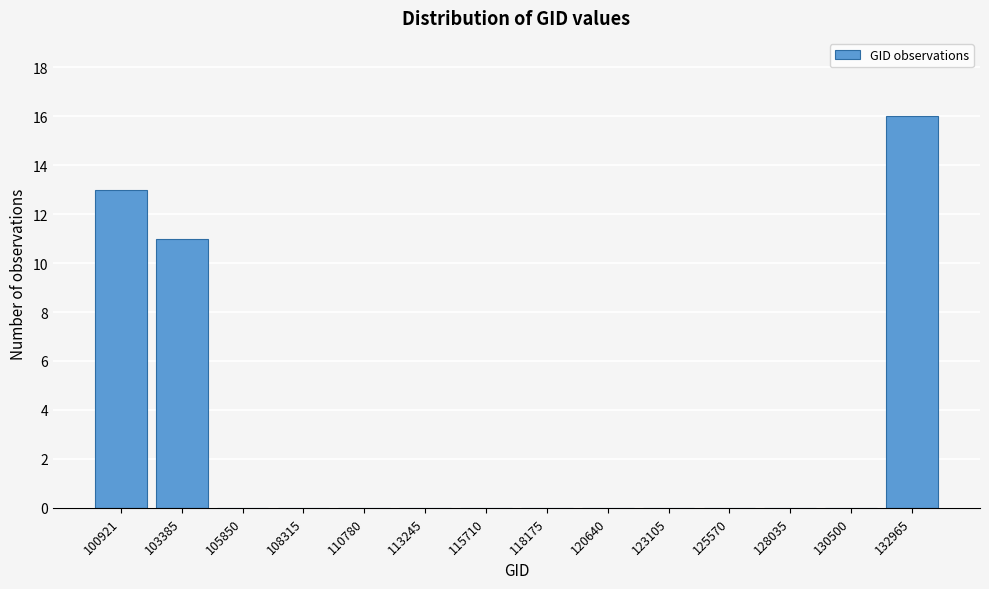

Reading left to right, what are all the values shown in this chart?

100921=13	103385=11	105850=0	108315=0	110780=0	113245=0	115710=0	118175=0	120640=0	123105=0	125570=0	128035=0	130500=0	132965=16